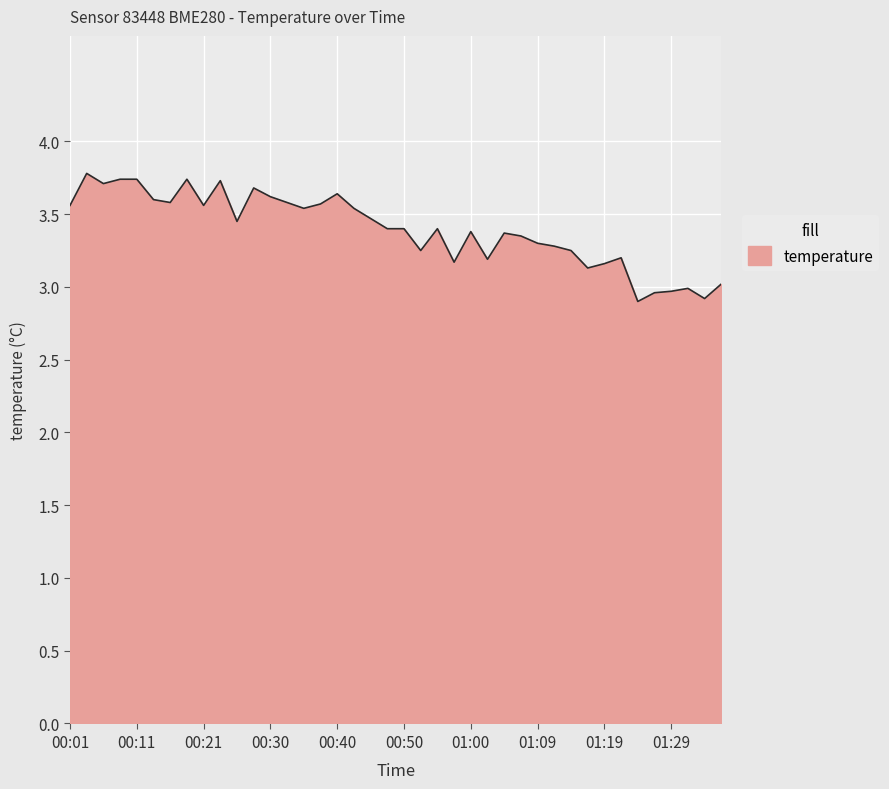

What is the smallest value displayed?

2.9